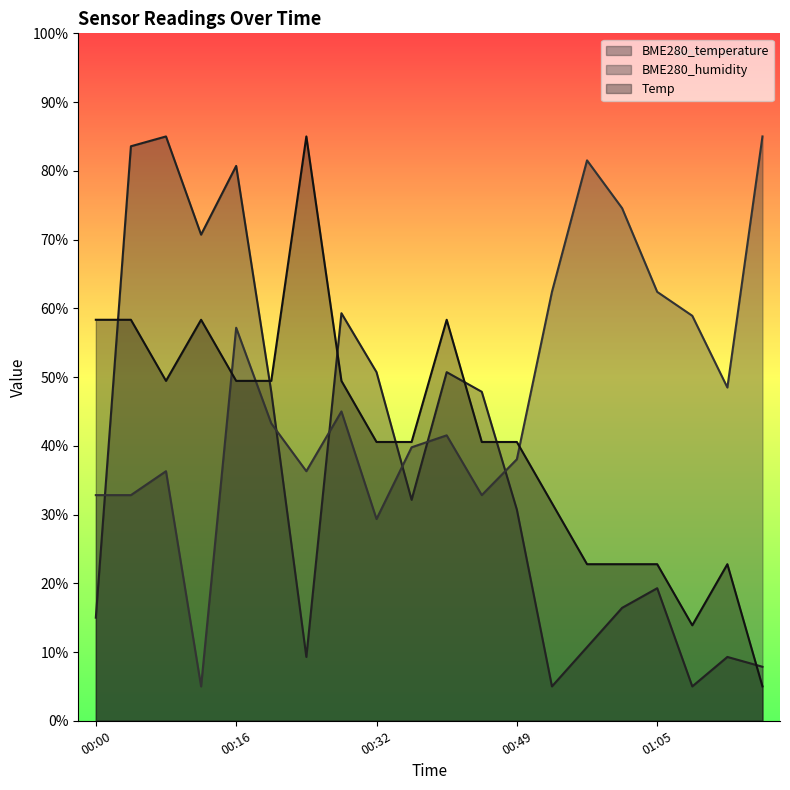

What is the difference between the maximum and minimum values in the BME280_humidity series?

80.0